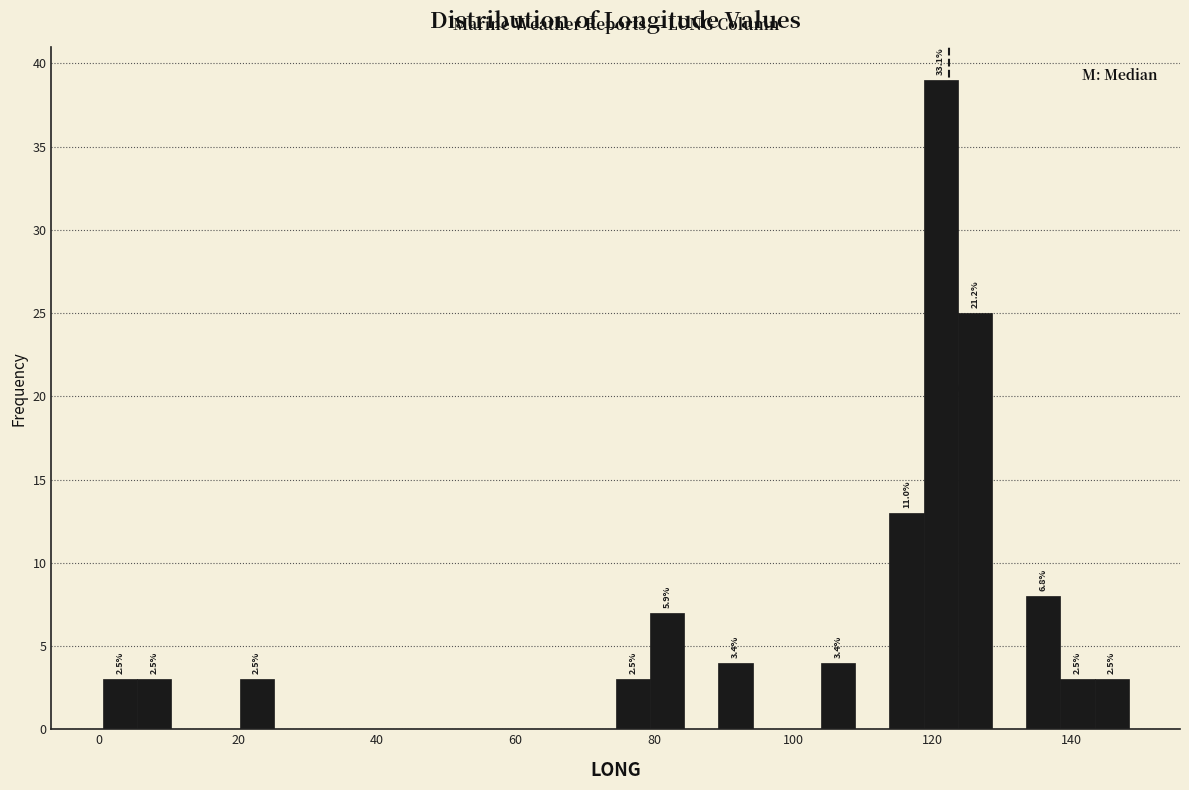

Read against the x-axis, roughly where is the centre of the tallest bar?

122